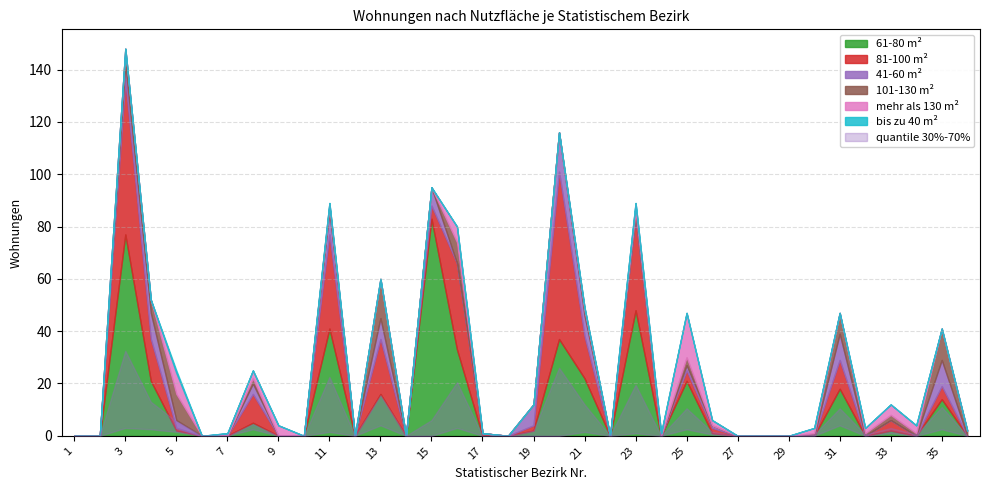

List the series in order of their peak value, lowest first.

bis zu 40 m², 41-60 m², 101-130 m², mehr als 130 m², 81-100 m², 61-80 m²